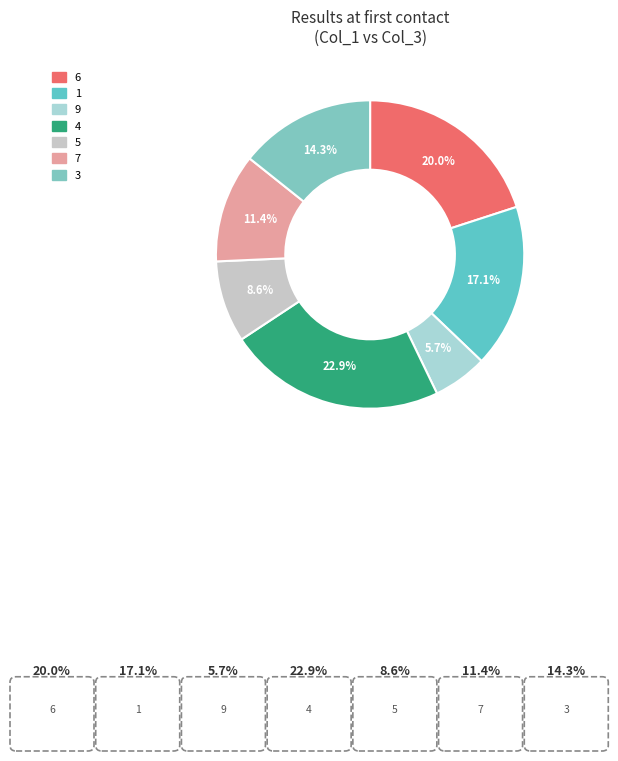

To the nearest percent, what is the difference between the 1 and 3 slice percentages?

3%